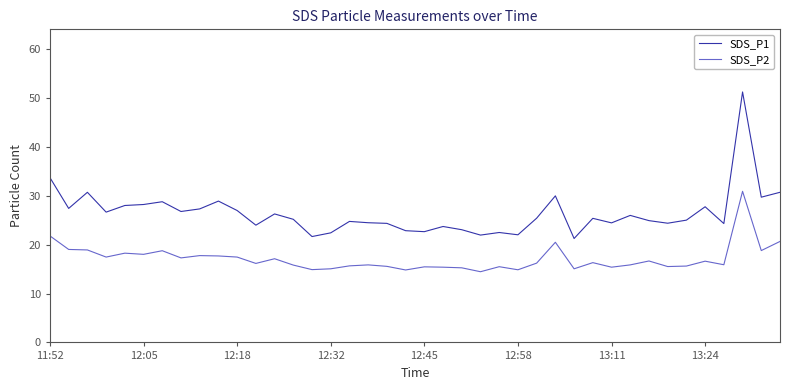

What is the minimum value for SDS_P2?

14.5